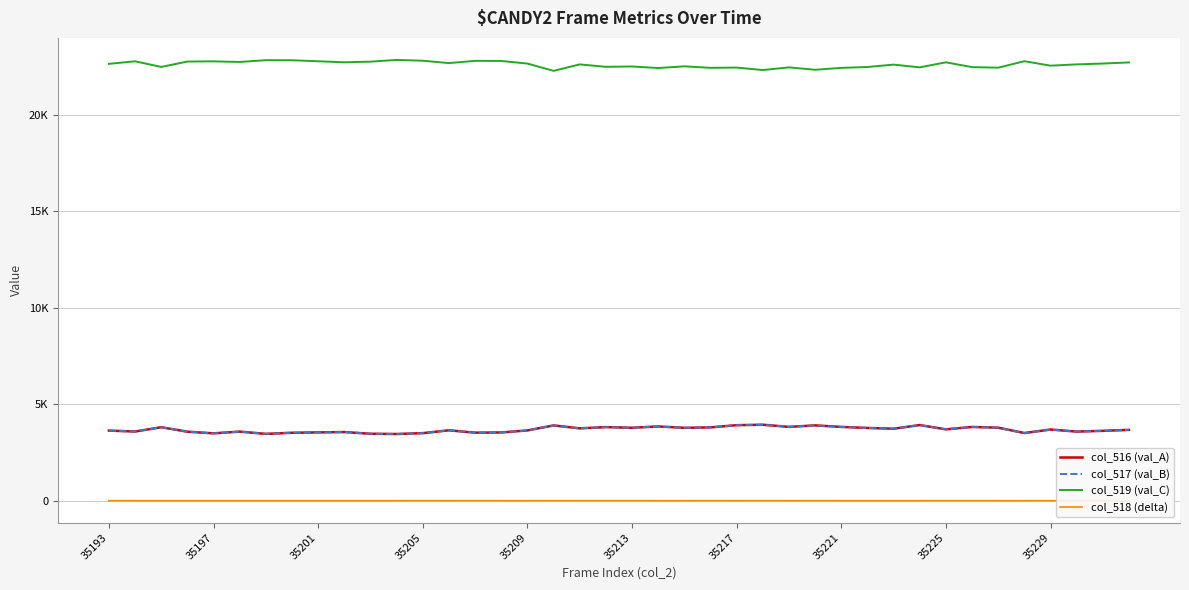

What is the difference between the highest and lowest values at 29?

22473